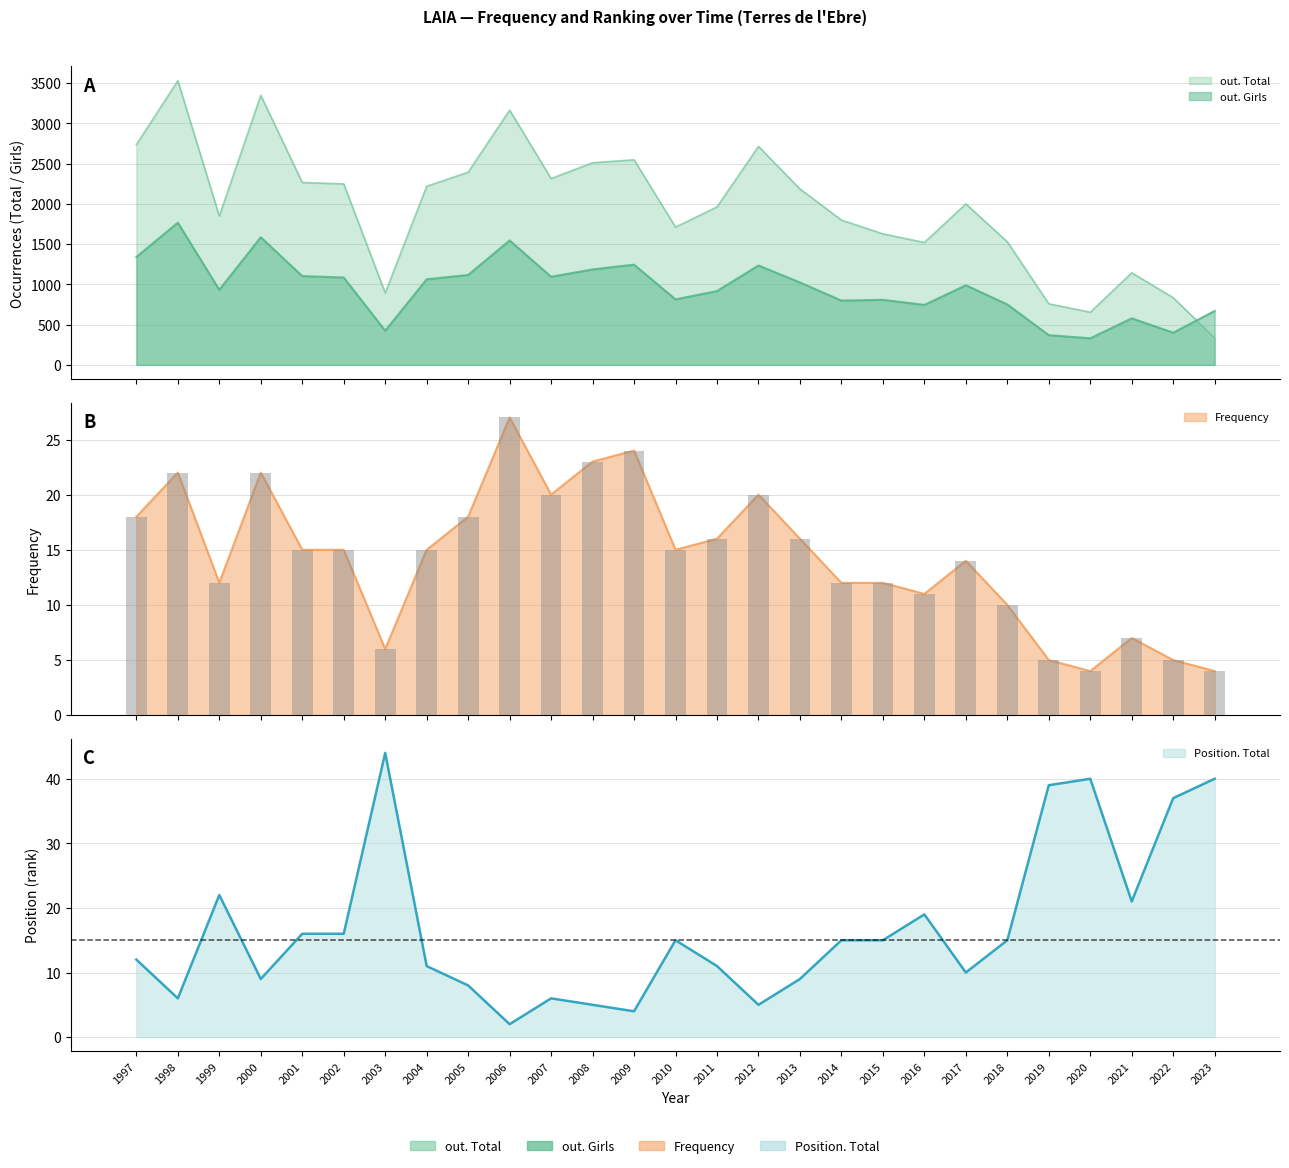

The out. Girls series shows 1103 at 2001. True or false?

True